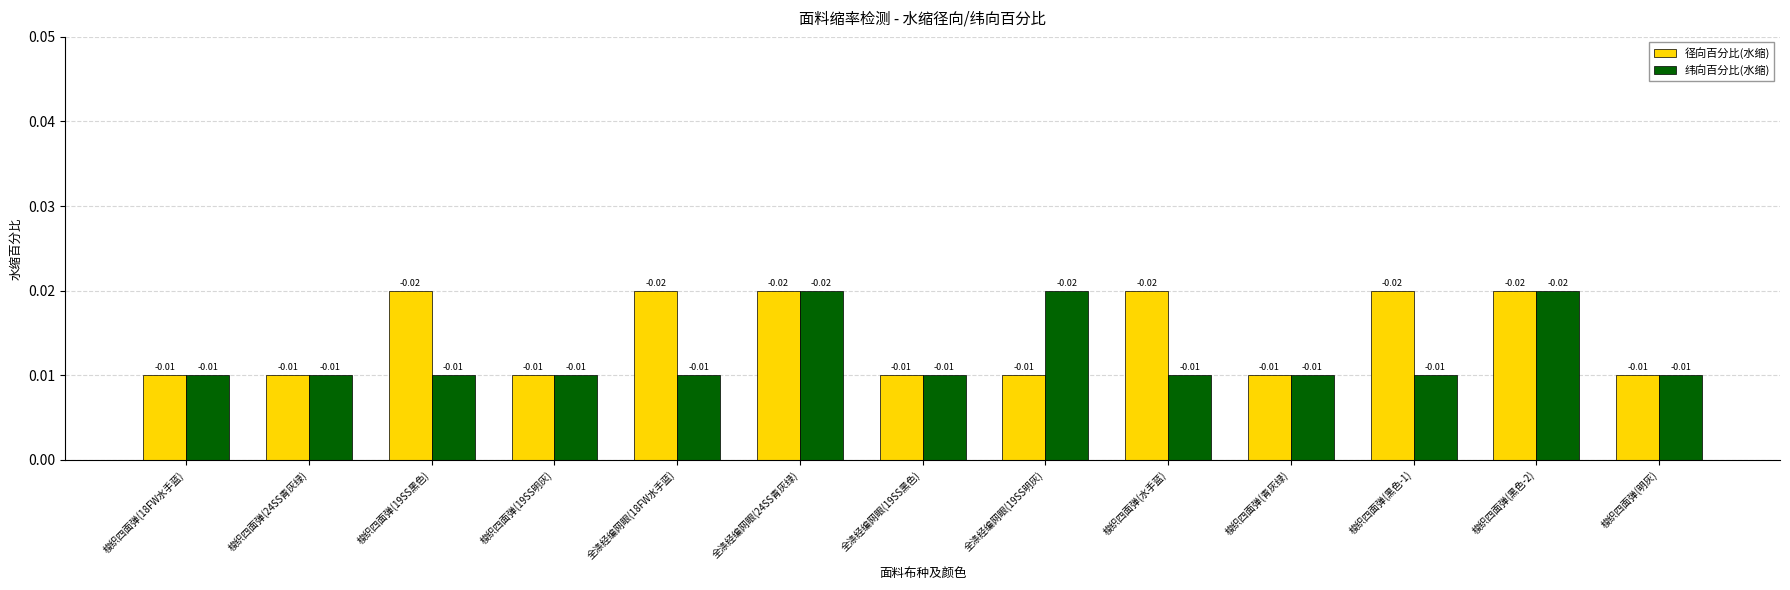

Which series has the largest total across all categories?

径向百分比(水缩)